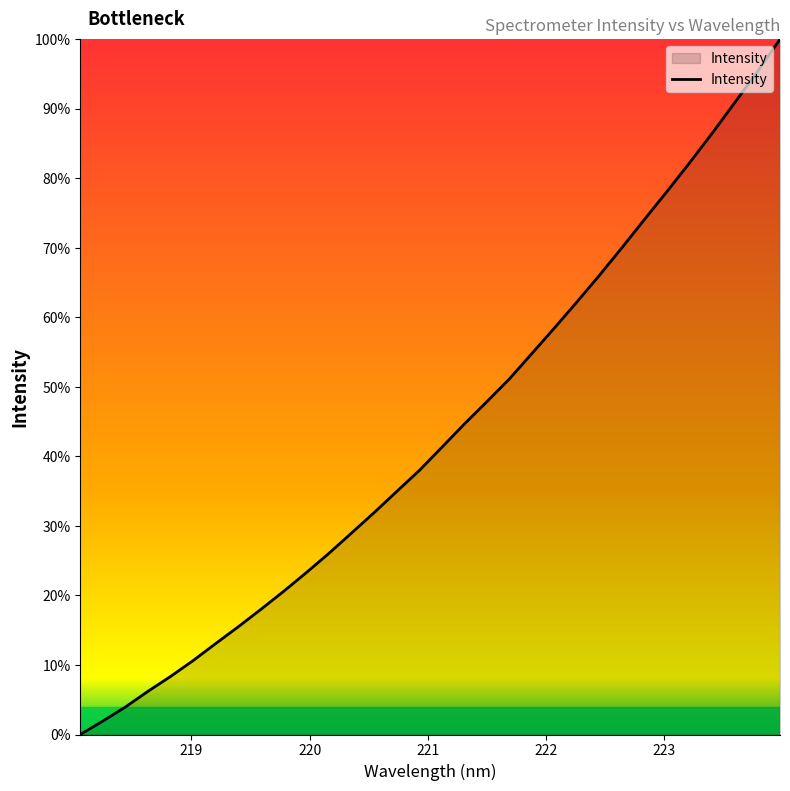

Does the chart display data point markers on the line(s)?

No